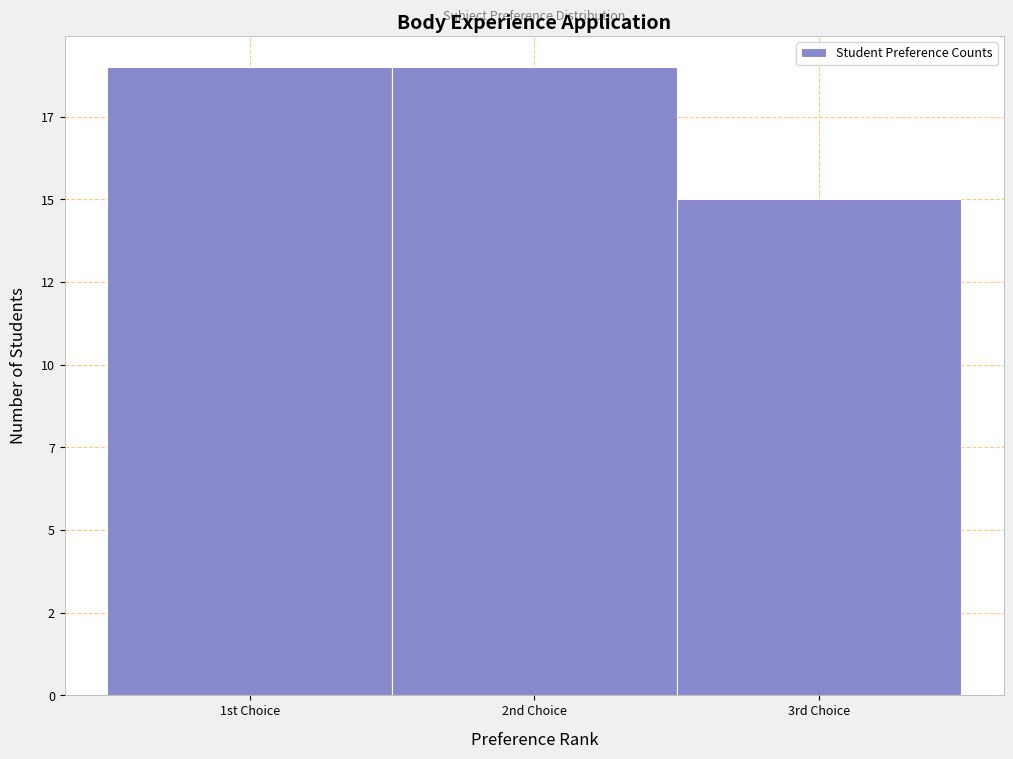

Does the chart contain any negative values?

No